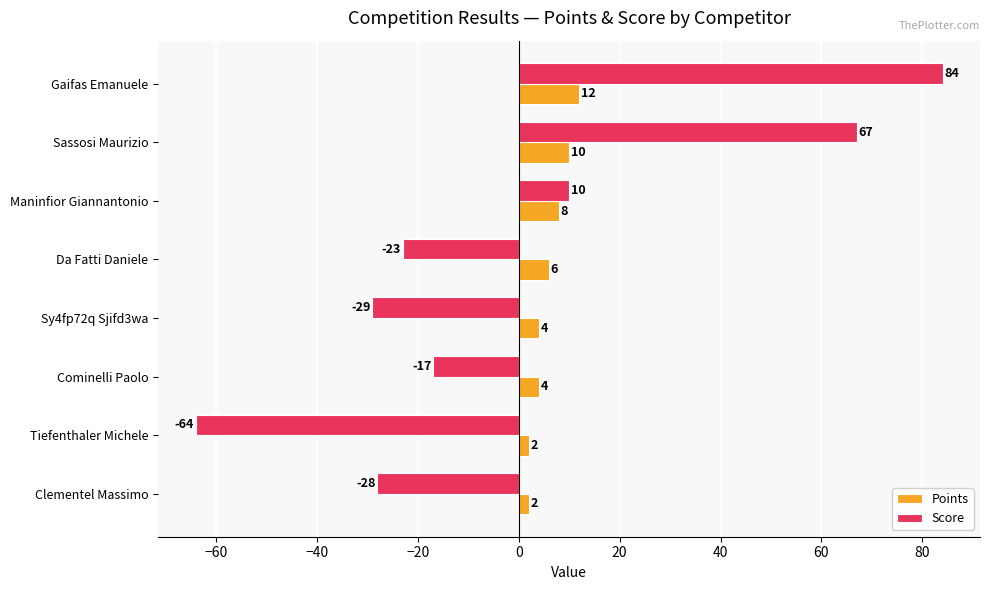

At which category is the sum across all series the highest?

Gaifas Emanuele